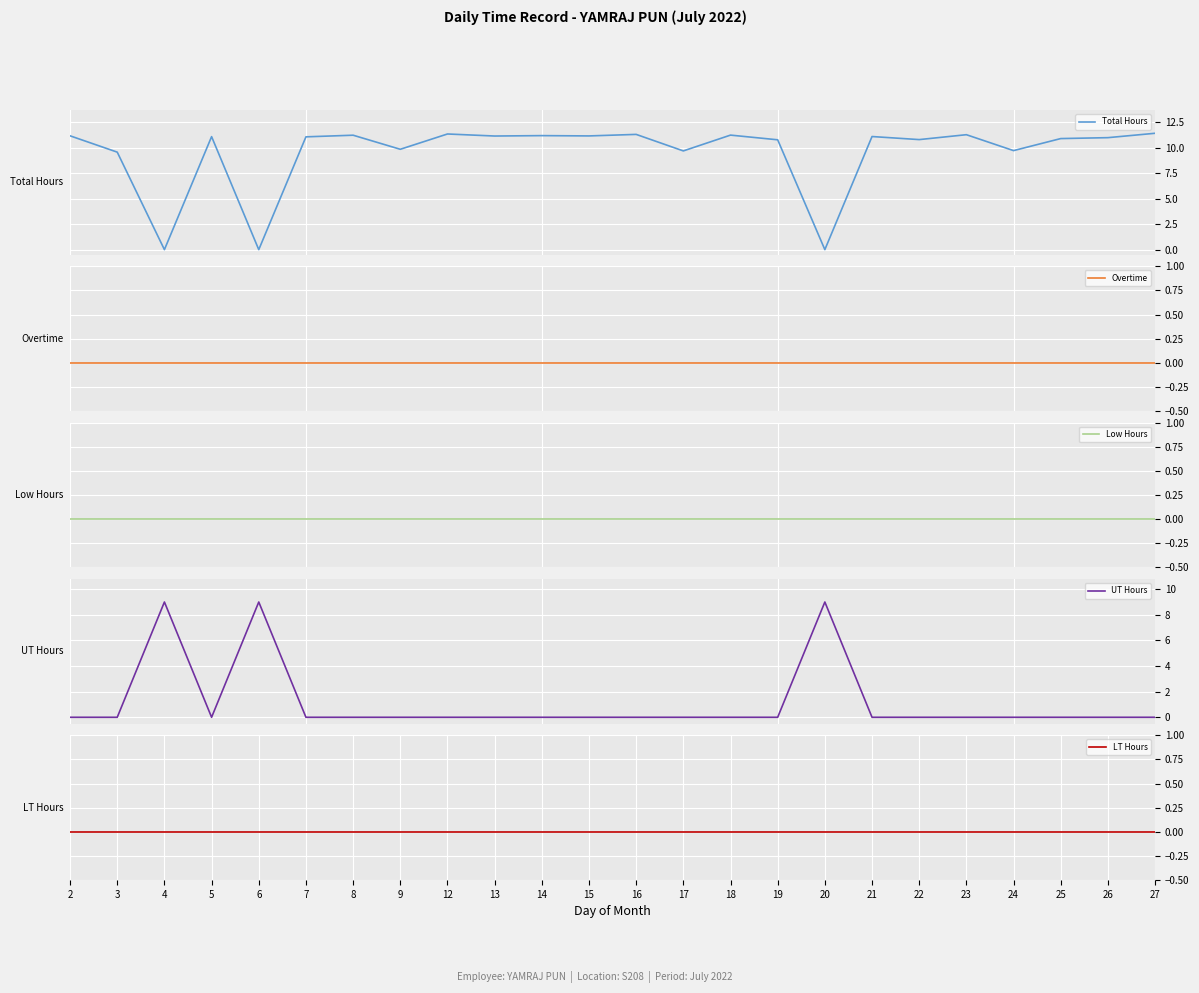

After their last crossing, which series has the higher values: UT Hours or Total Hours?

Total Hours